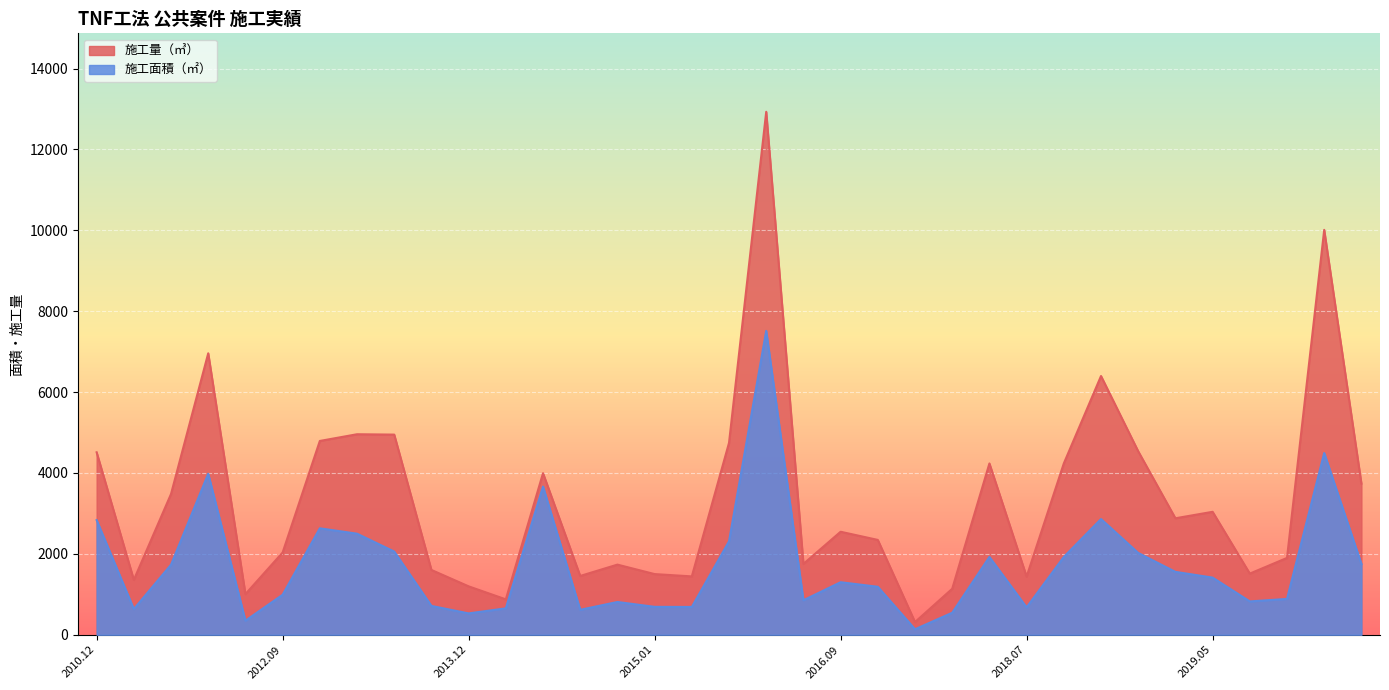

Rank the series by their average value, from highest to lowest.

施工量（㎥）, 施工面積（㎡）